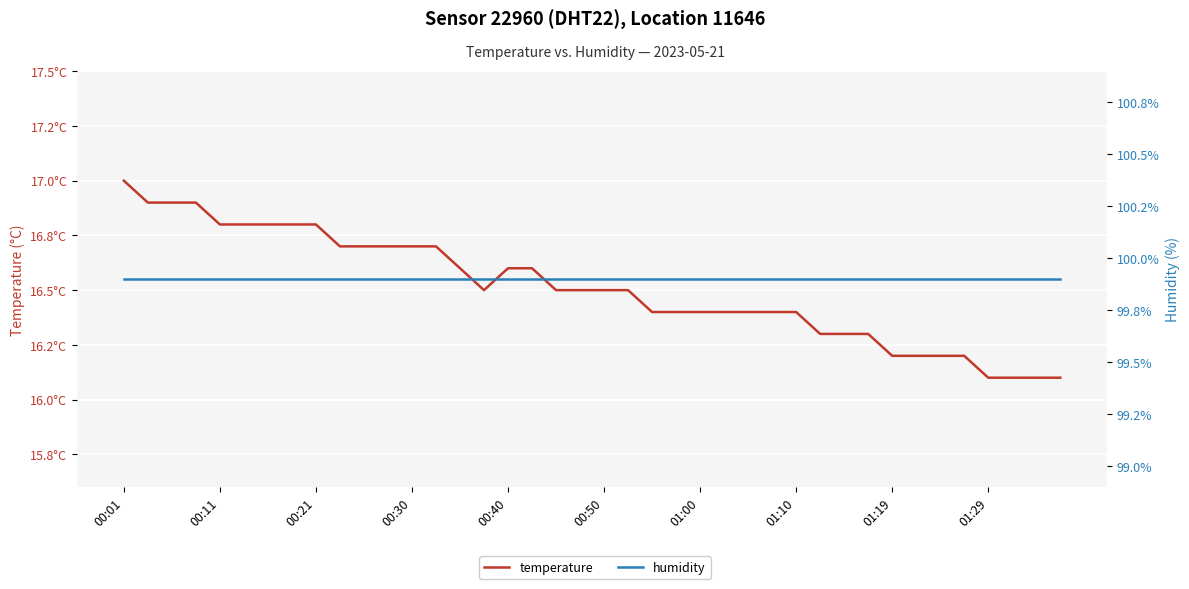

Reading right to left, transcribe all the data shown in this chart.

temperature: 16.1	16.1	16.1	16.1	16.2	16.2	16.2	16.2	16.3	16.3	16.3	16.4	16.4	16.4	16.4	16.4	16.4	16.4	16.5	16.5	16.5	16.5	16.6	16.6	16.5	16.6	16.7	16.7	16.7	16.7	16.7	16.8	16.8	16.8	16.8	16.8	16.9	16.9	16.9	17.0
humidity: 99.9	99.9	99.9	99.9	99.9	99.9	99.9	99.9	99.9	99.9	99.9	99.9	99.9	99.9	99.9	99.9	99.9	99.9	99.9	99.9	99.9	99.9	99.9	99.9	99.9	99.9	99.9	99.9	99.9	99.9	99.9	99.9	99.9	99.9	99.9	99.9	99.9	99.9	99.9	99.9